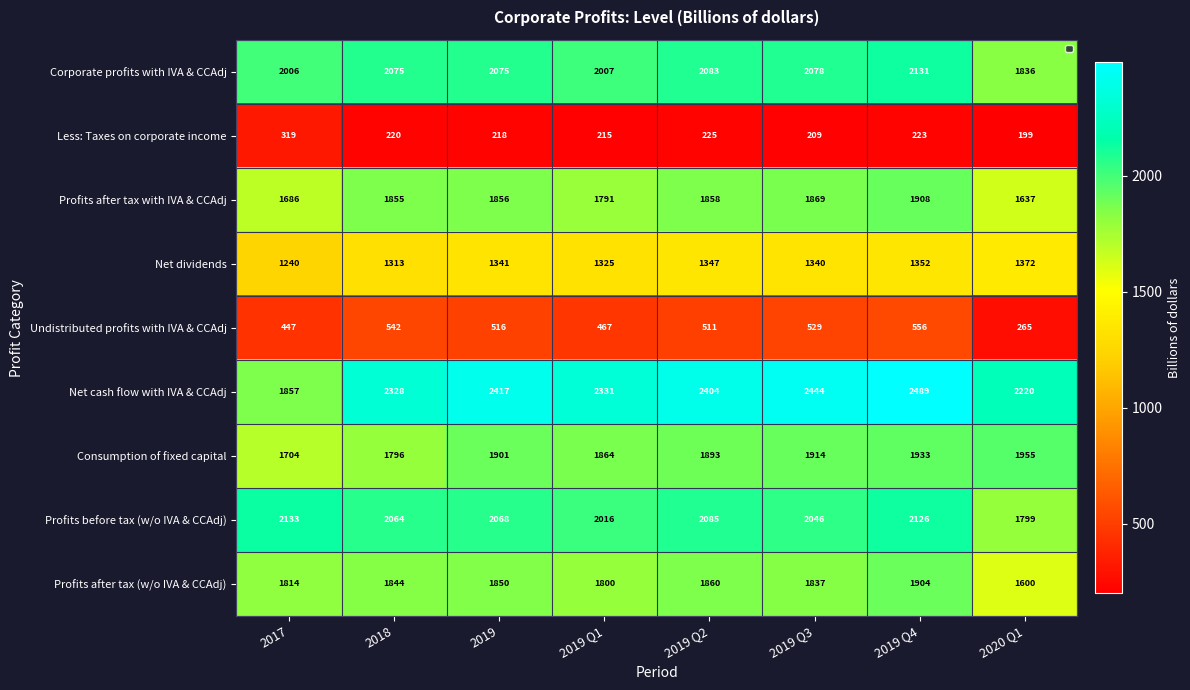

What is the approximate value of Profits after tax with IVA & CCAdj at 2017, to the nearest 5?

1685